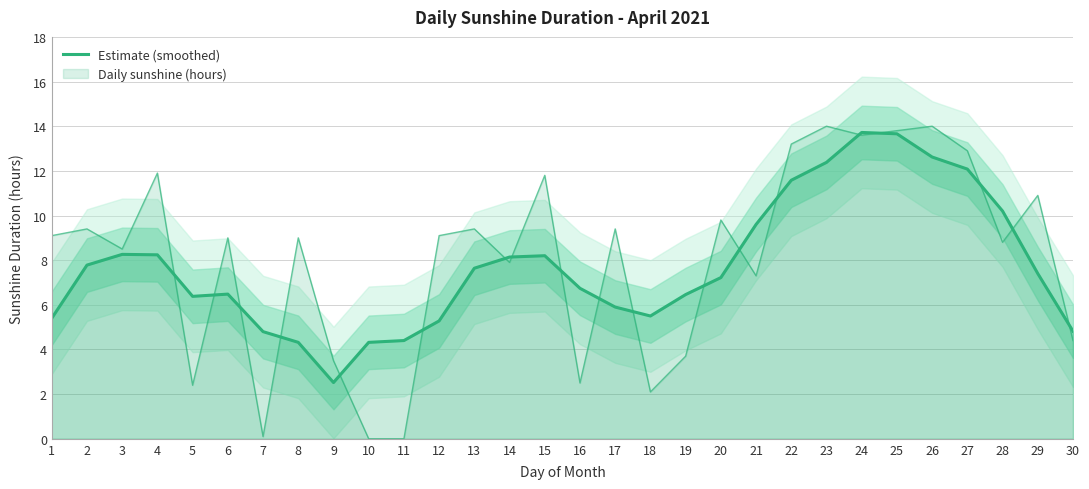

What is the difference between the values at 25 and 10?

9.3